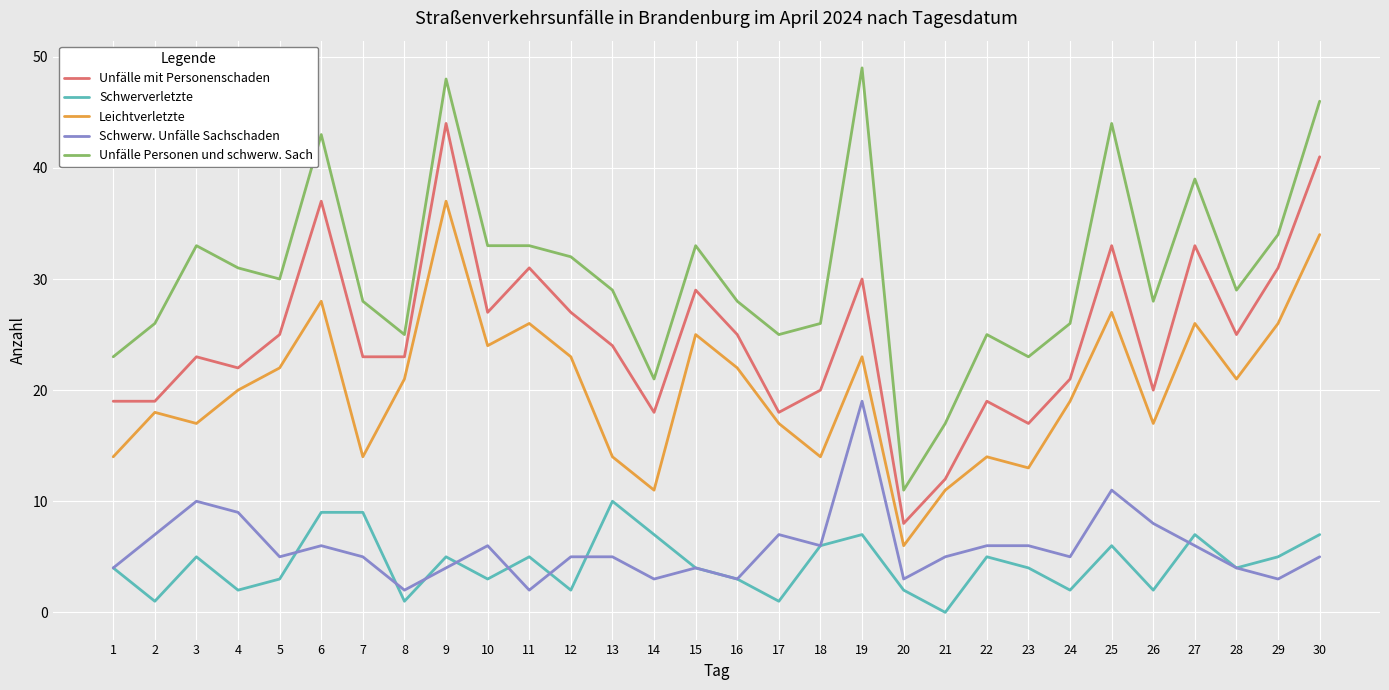

Which series changed the most between 19 and 27?

Schwerw. Unfälle Sachschaden